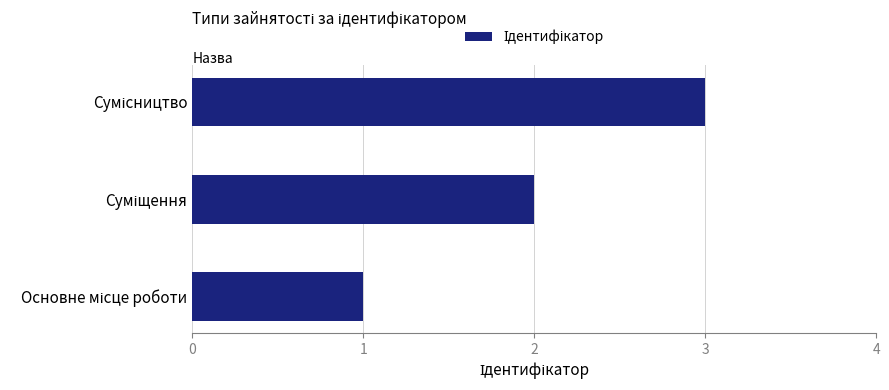

Count the number of data series in this chart.

1